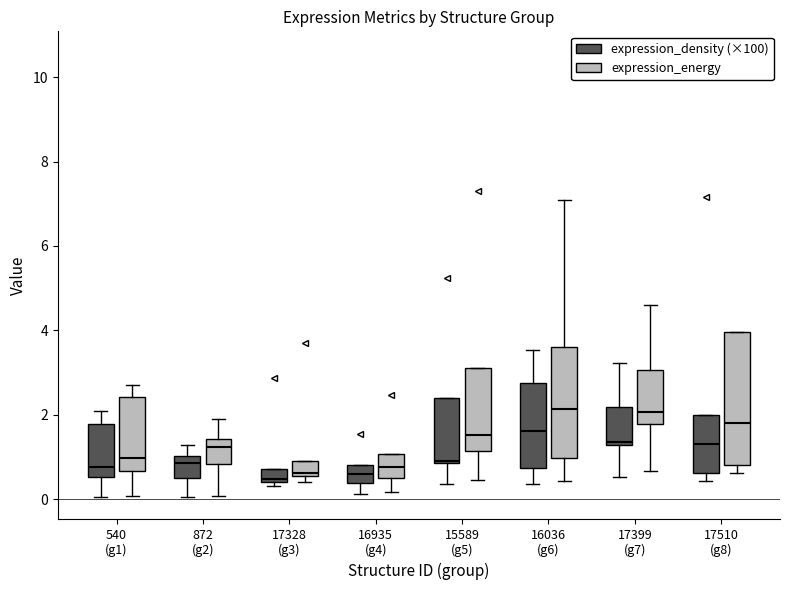

Which box is the tallest, from its lower edge to its upper edge?

17510 (g8) (expression_energy)